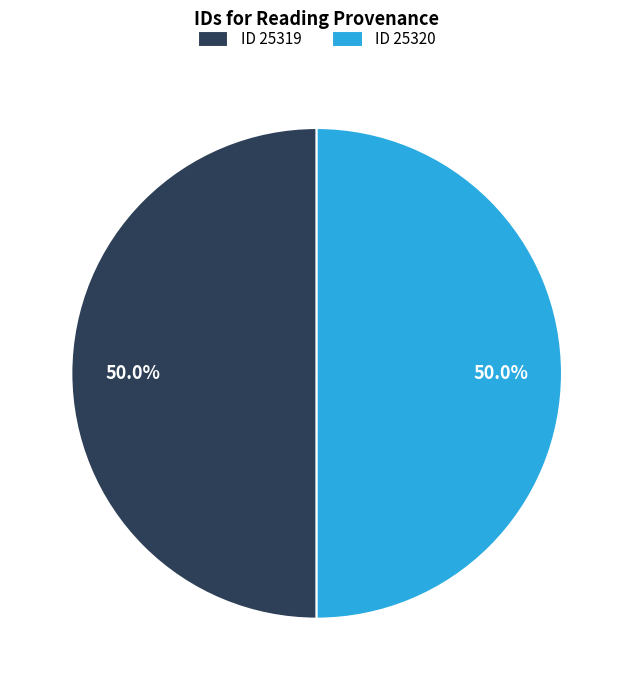

How much of the chart is everything except ID 25320?

50.0%